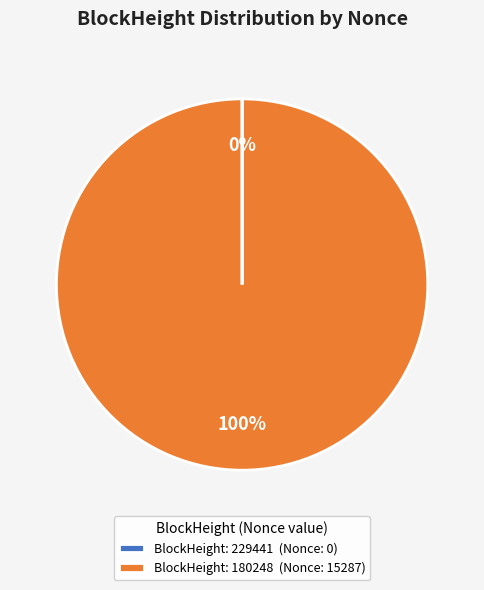

To the nearest percent, what is the difference between the largest and smallest slice percentages?

100%